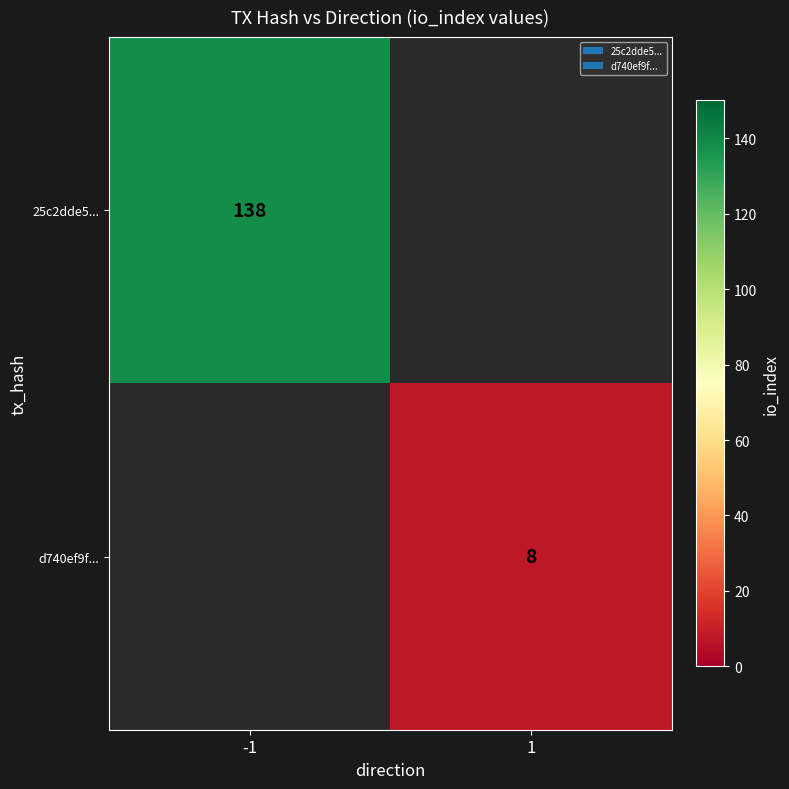

How many data points does each series have?

2